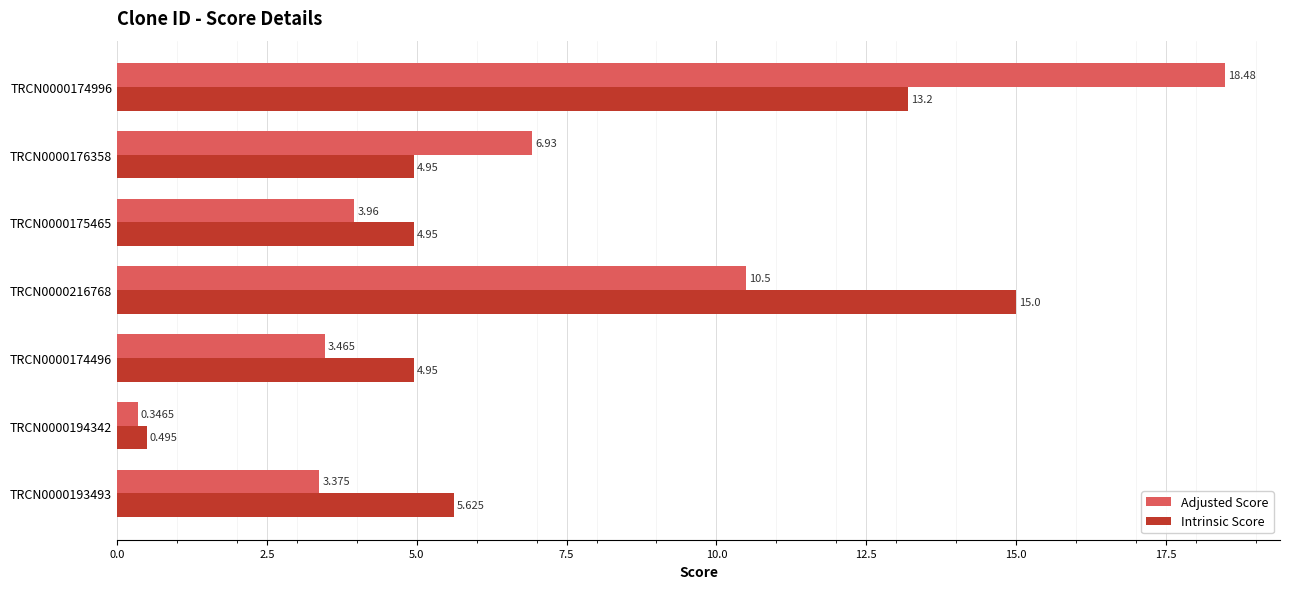

Which series changed the most between TRCN0000174996 and TRCN0000175465?

Adjusted Score